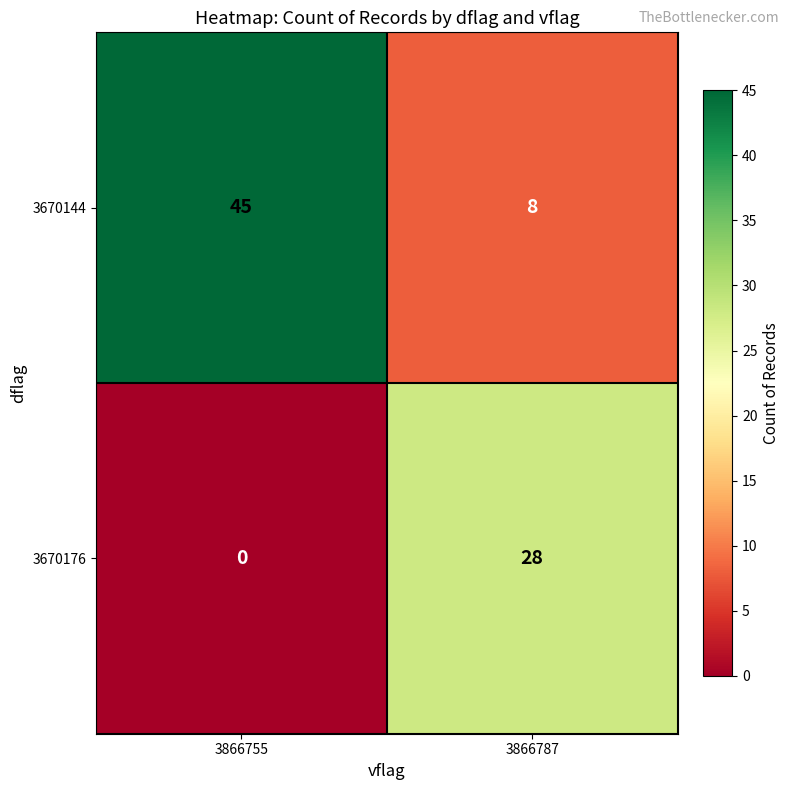

Rank the series by their average value, from highest to lowest.

3670144, 3670176